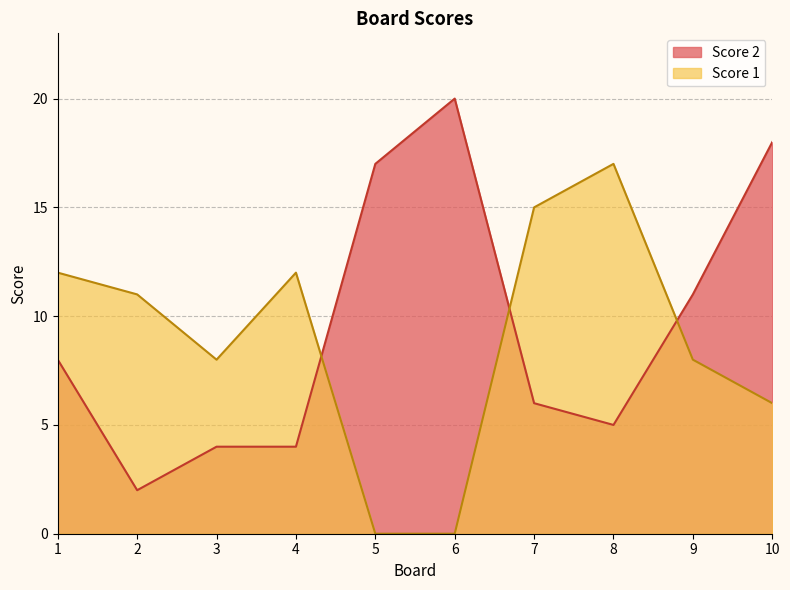

Where is Score 2 nearest to the value 11?

9